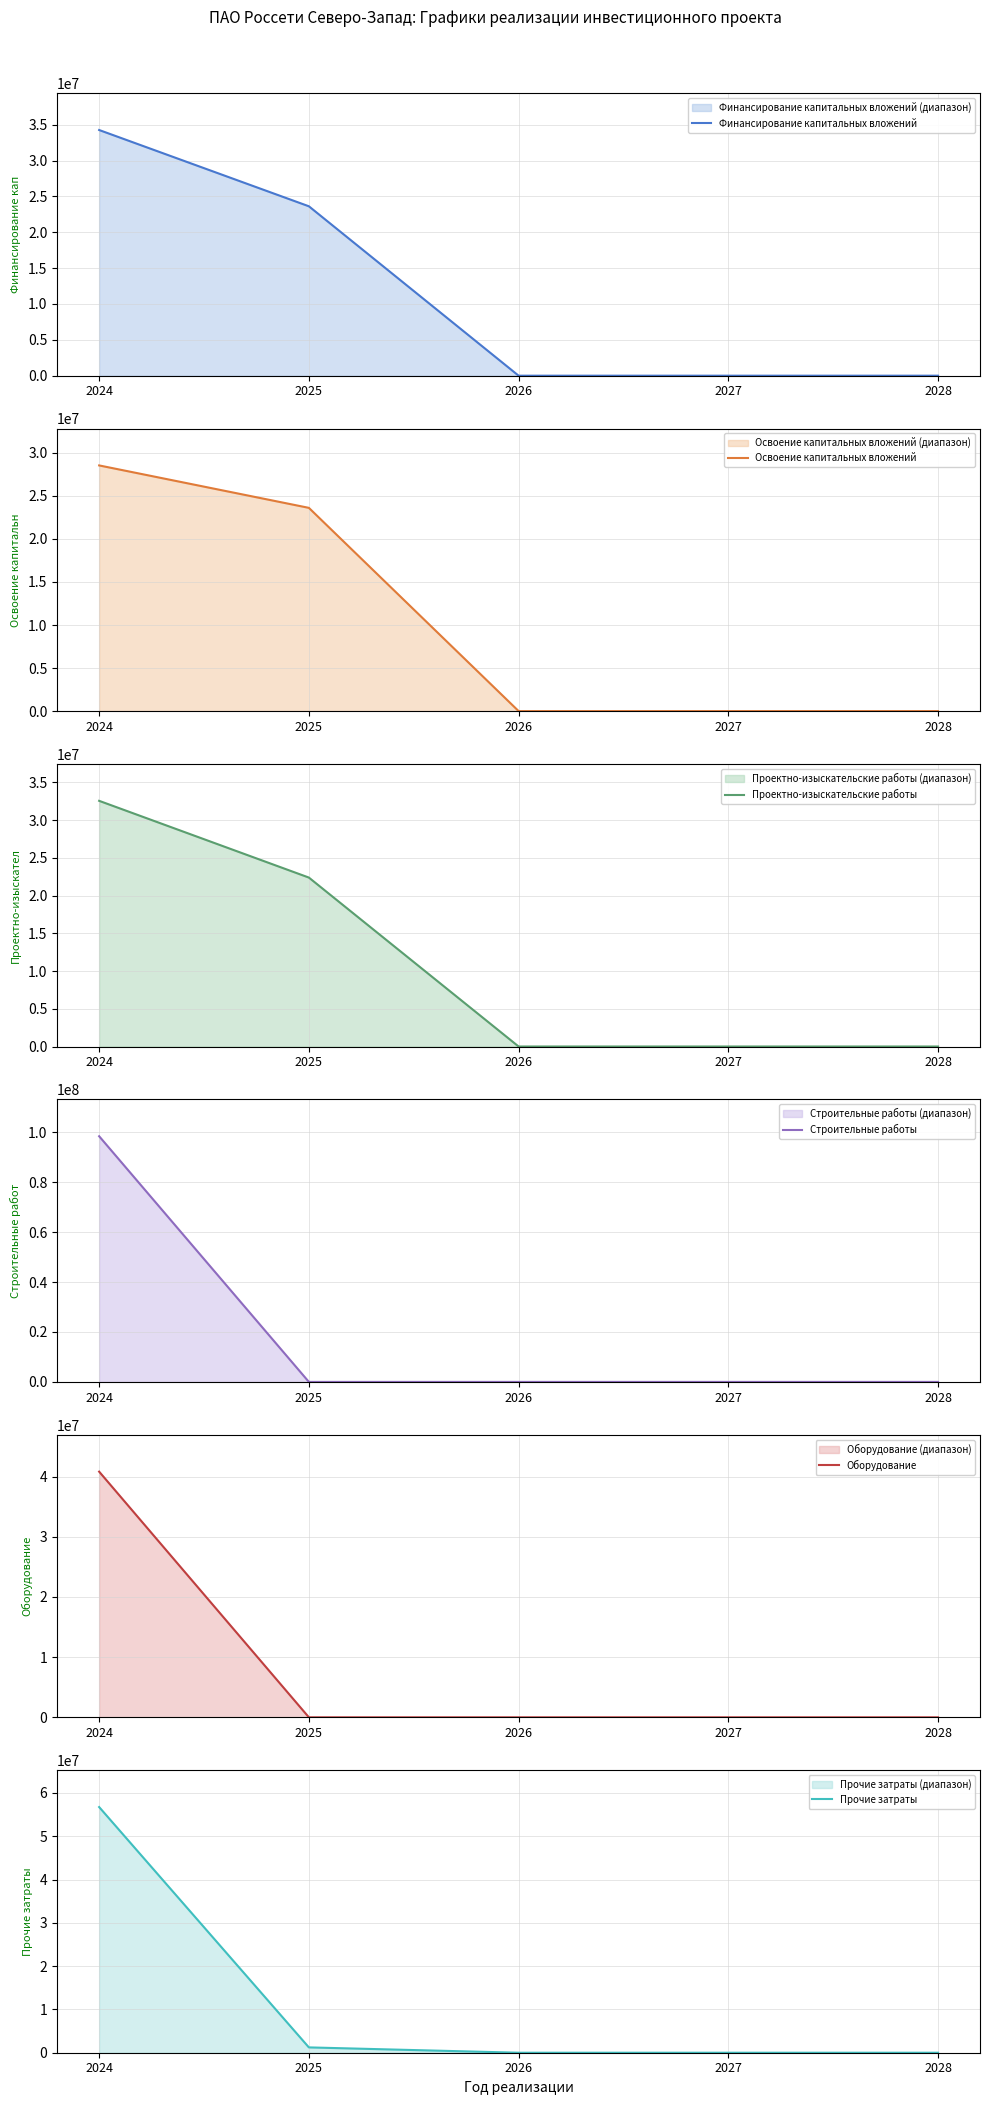

Which series has the largest range (max minus min)?

Строительные работы